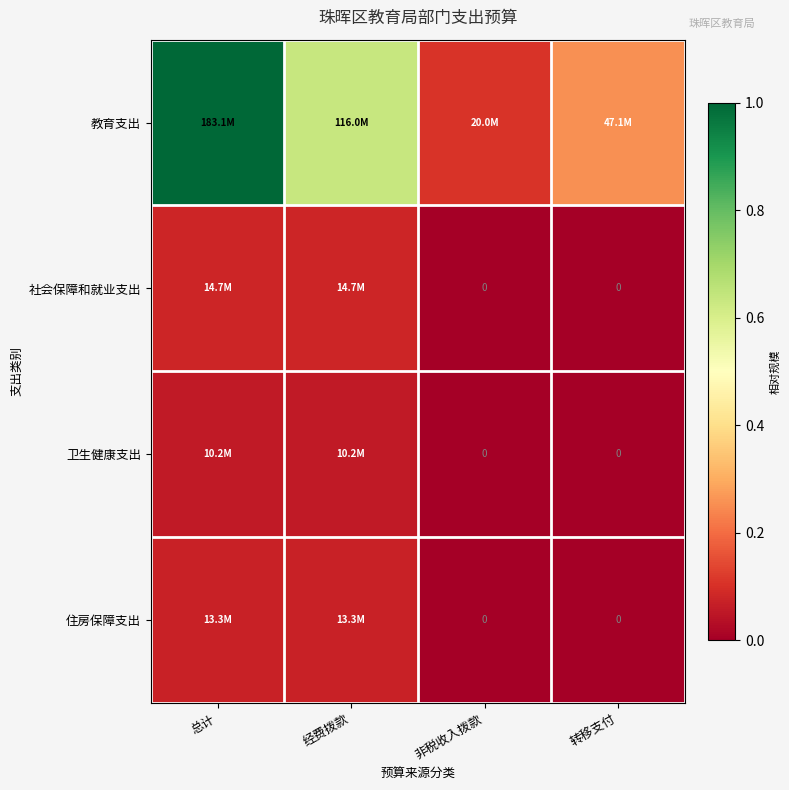

Which label corresponds to the smallest value in the chart?

非税收入拨款